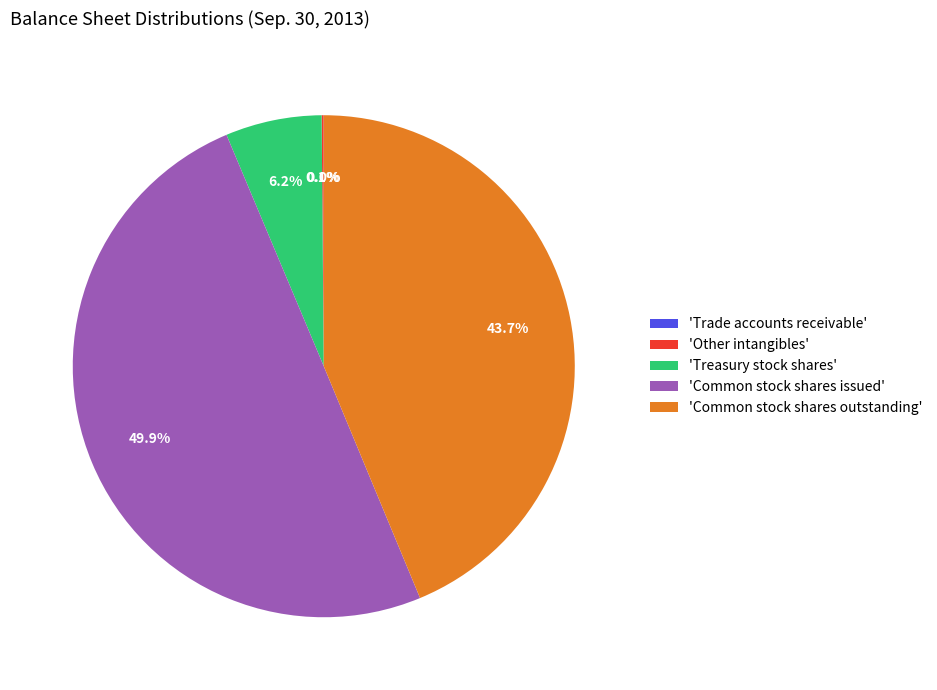

What is the ratio of the value at 'Common stock shares outstanding' to the value at 'Common stock shares issued'?

0.9